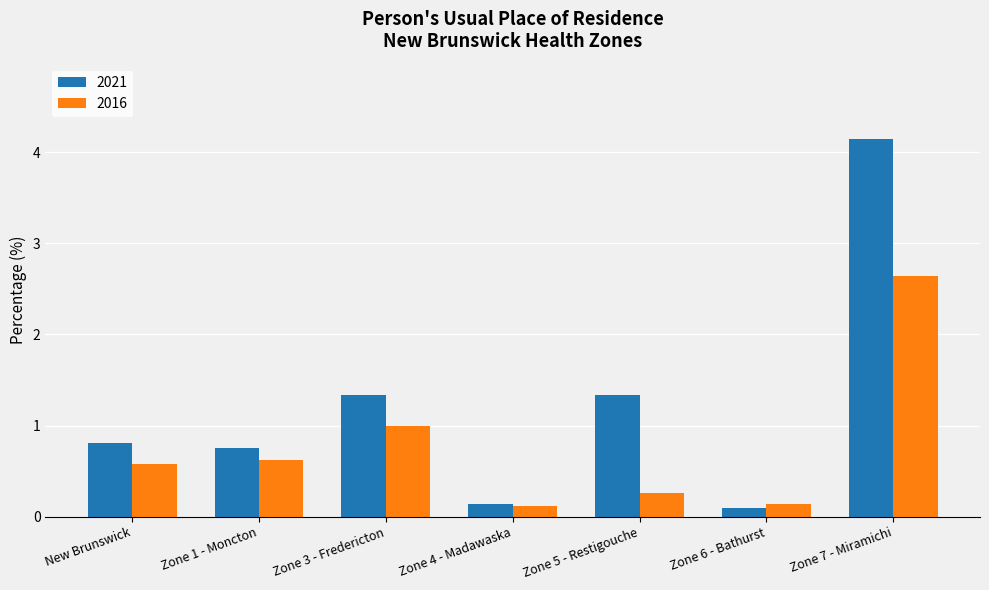

At how many categories does at least one series exceed 0?

7